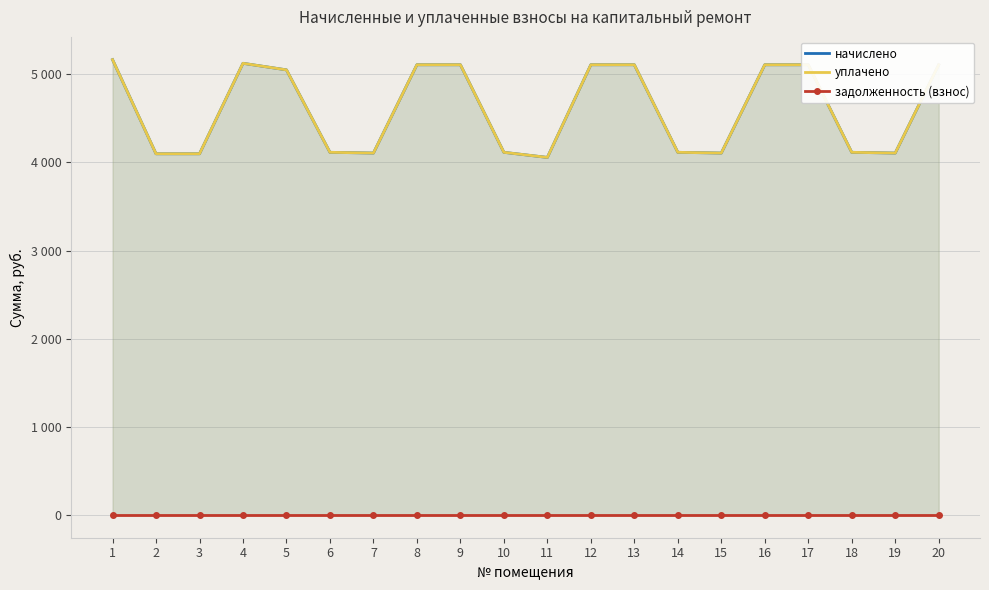

What are all the series names shown in the legend?

начислено, уплачено, задолженность (взнос)